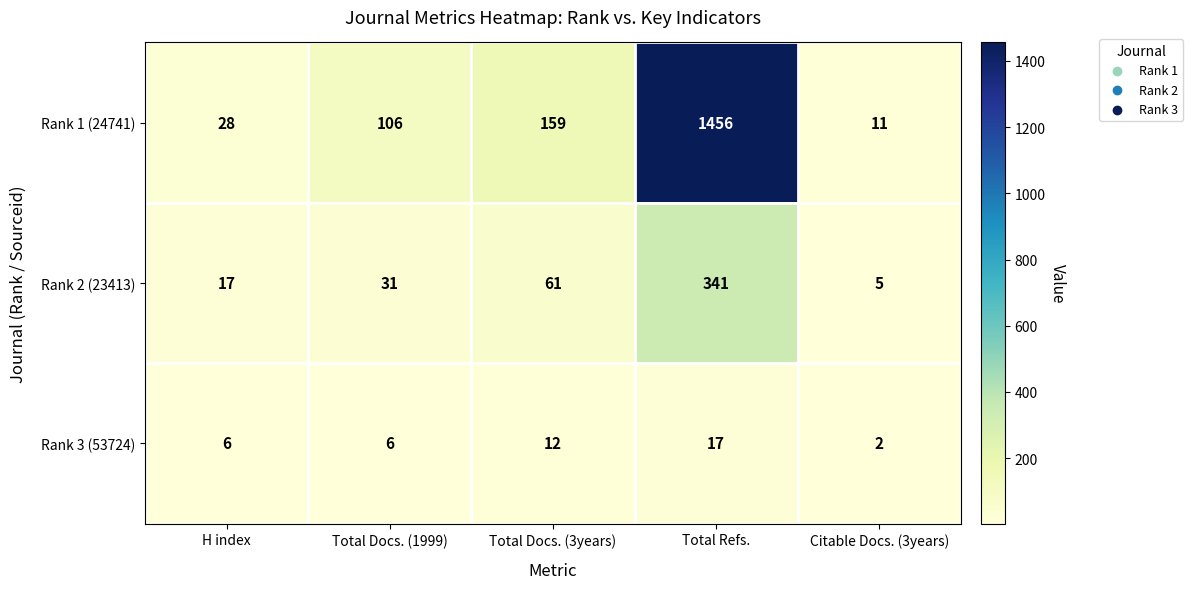

At which label does Rank 3 (53724) reach its minimum?

Citable Docs. (3years)